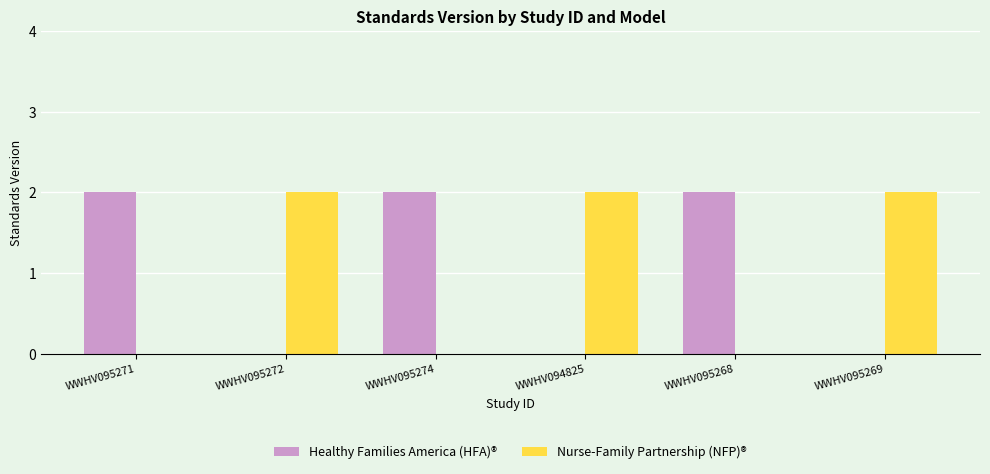

What is the maximum value shown in the chart?

2